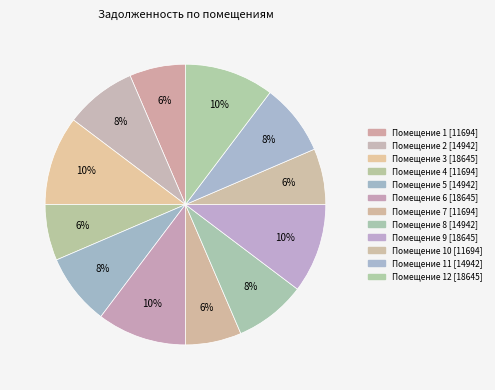

Count the number of slices in the pie.

12